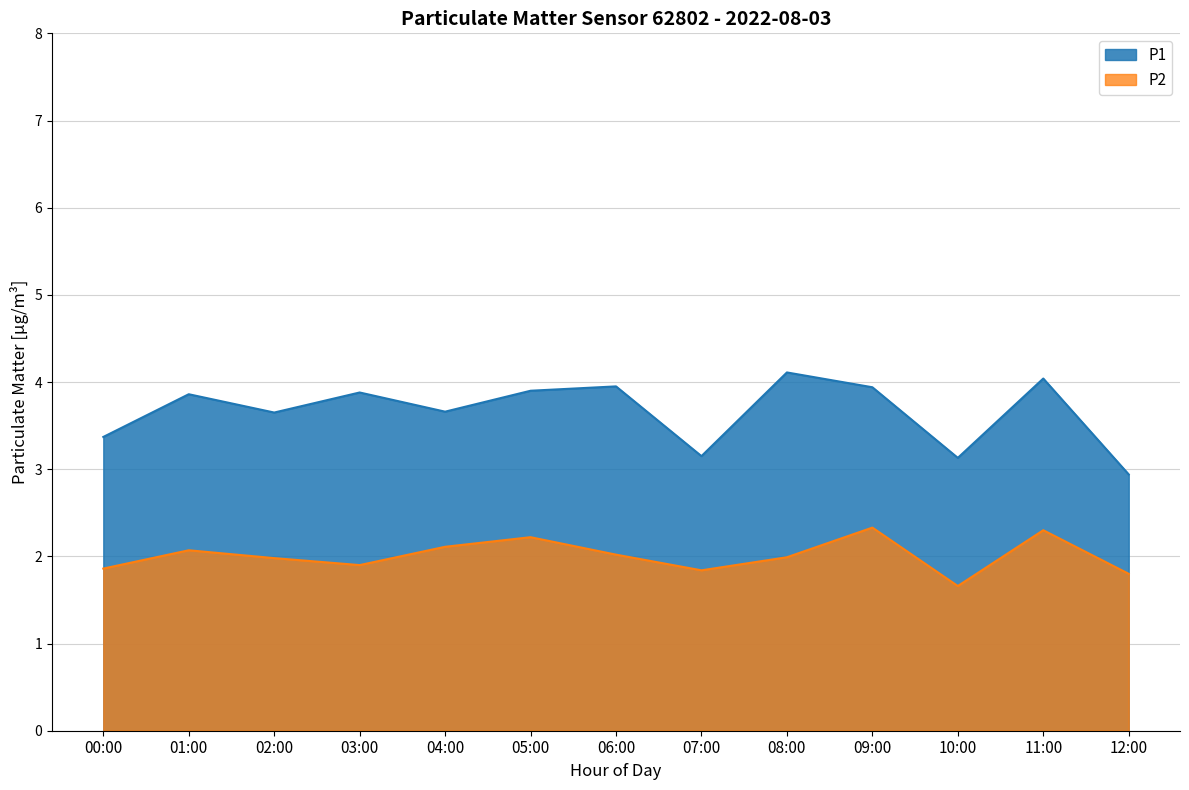

Is the value of P2 at 04:00 greater than the value of P1 at 04:00?

No